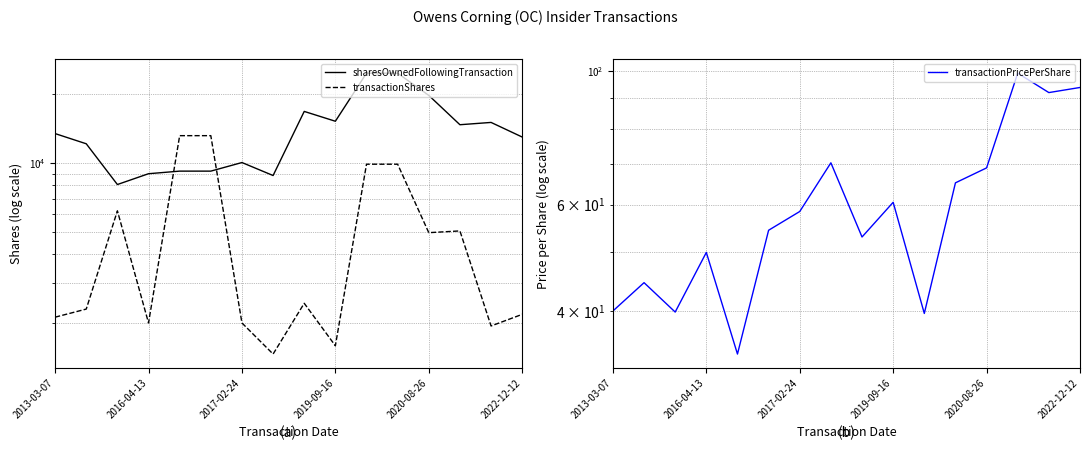

What is the average value of the transactionShares series?

5027.7